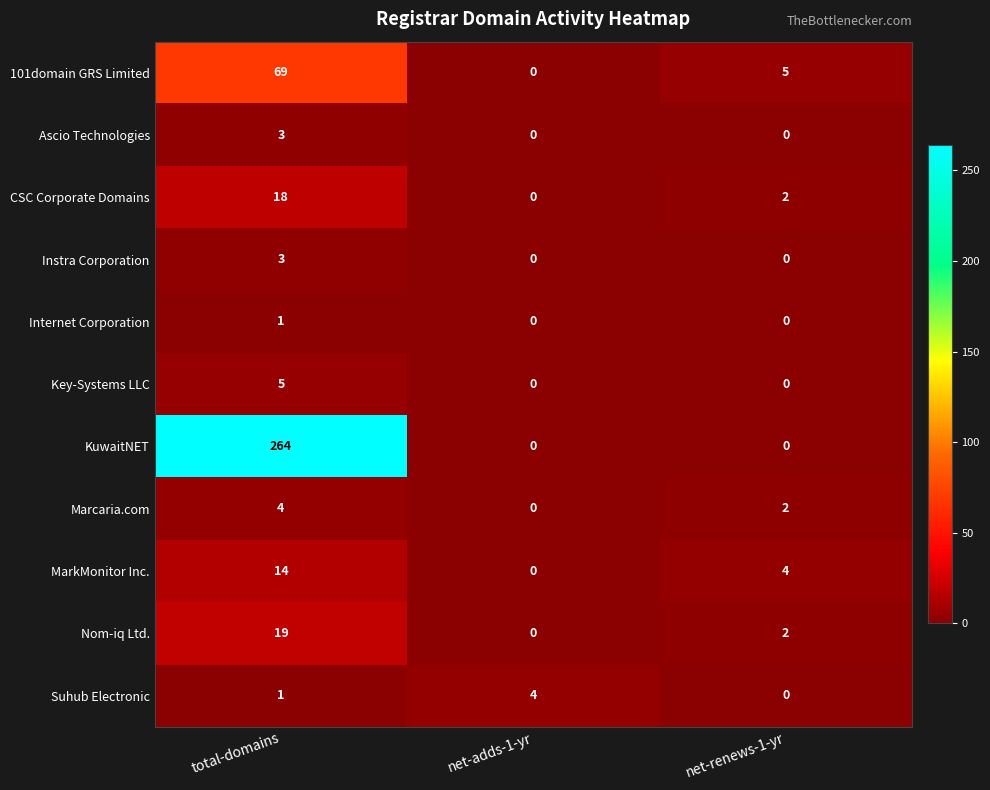

List the labels in order of 101domain GRS Limited value, largest first.

total-domains, net-renews-1-yr, net-adds-1-yr